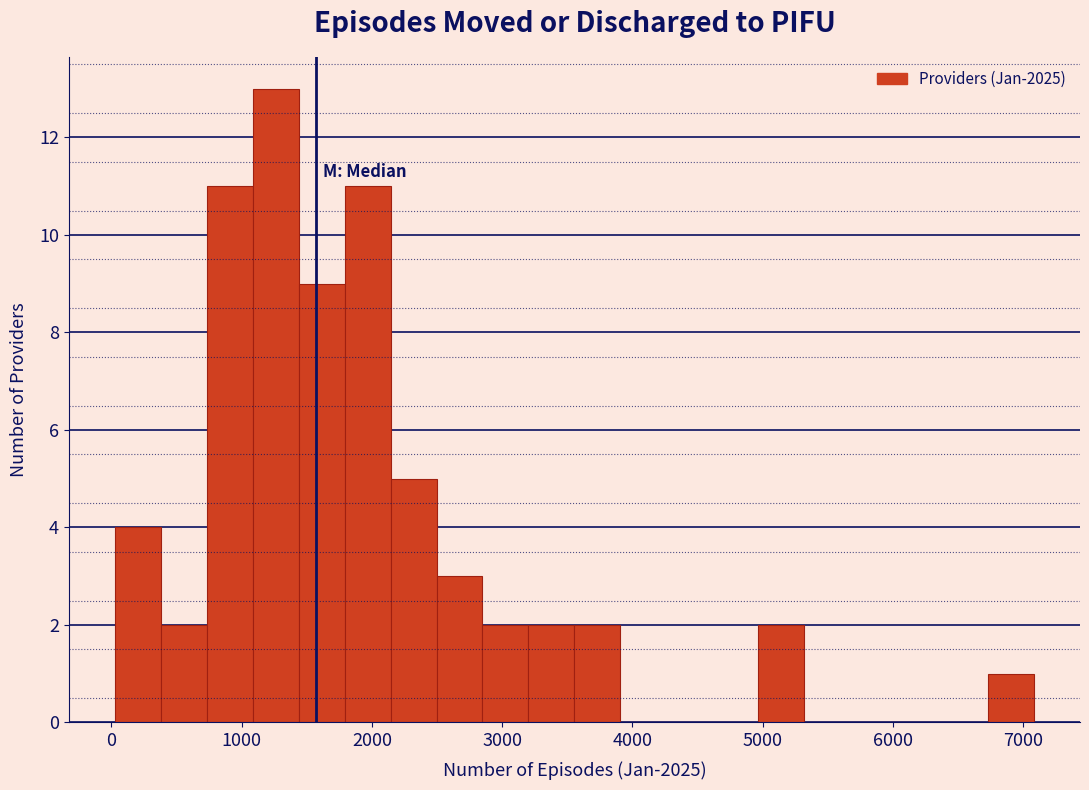

Around what value on the x-axis is the tallest bar? Give the approximate position of its centre, as read against the axis.

1300